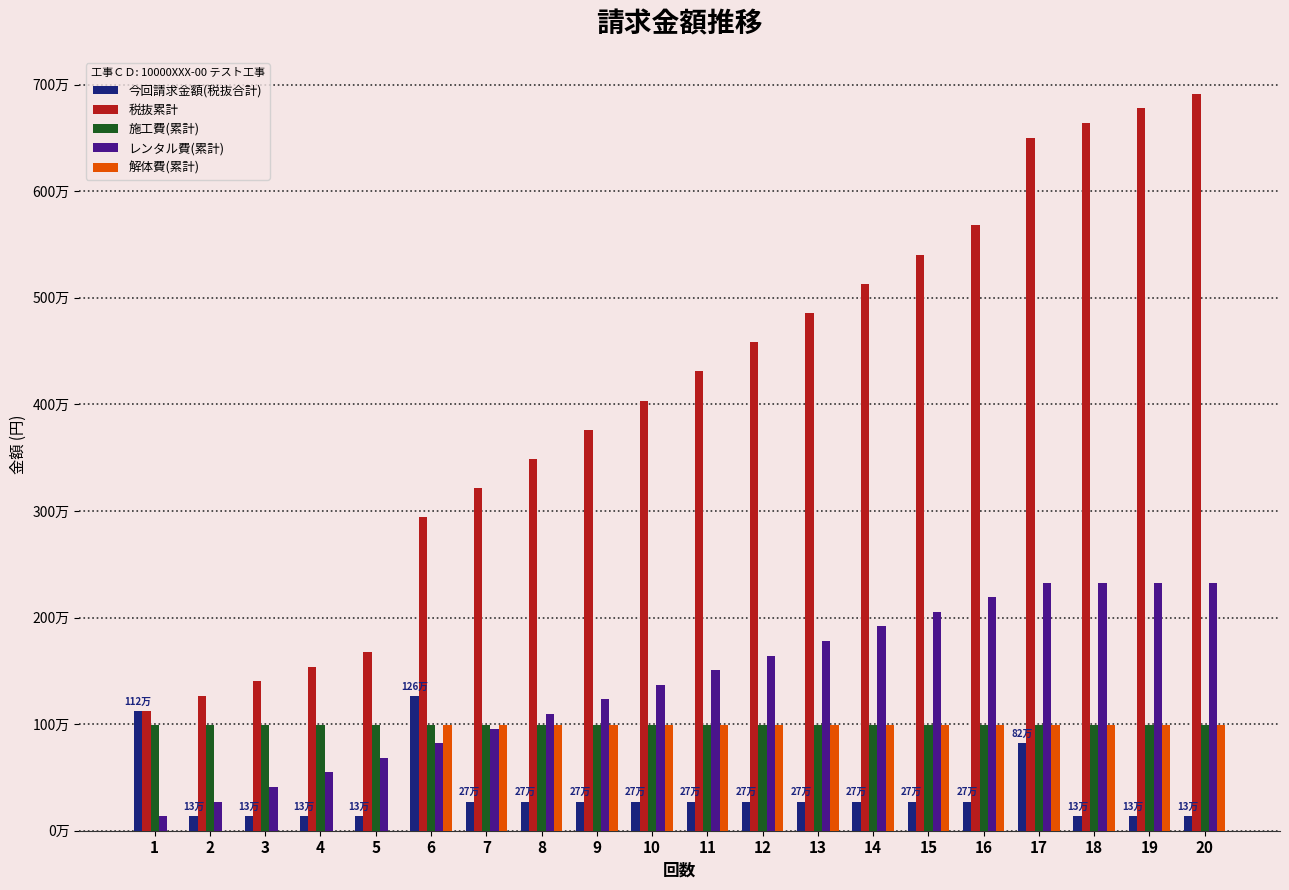

What is the value of the レンタル費(累計) bar at the 5th from the left?

685000